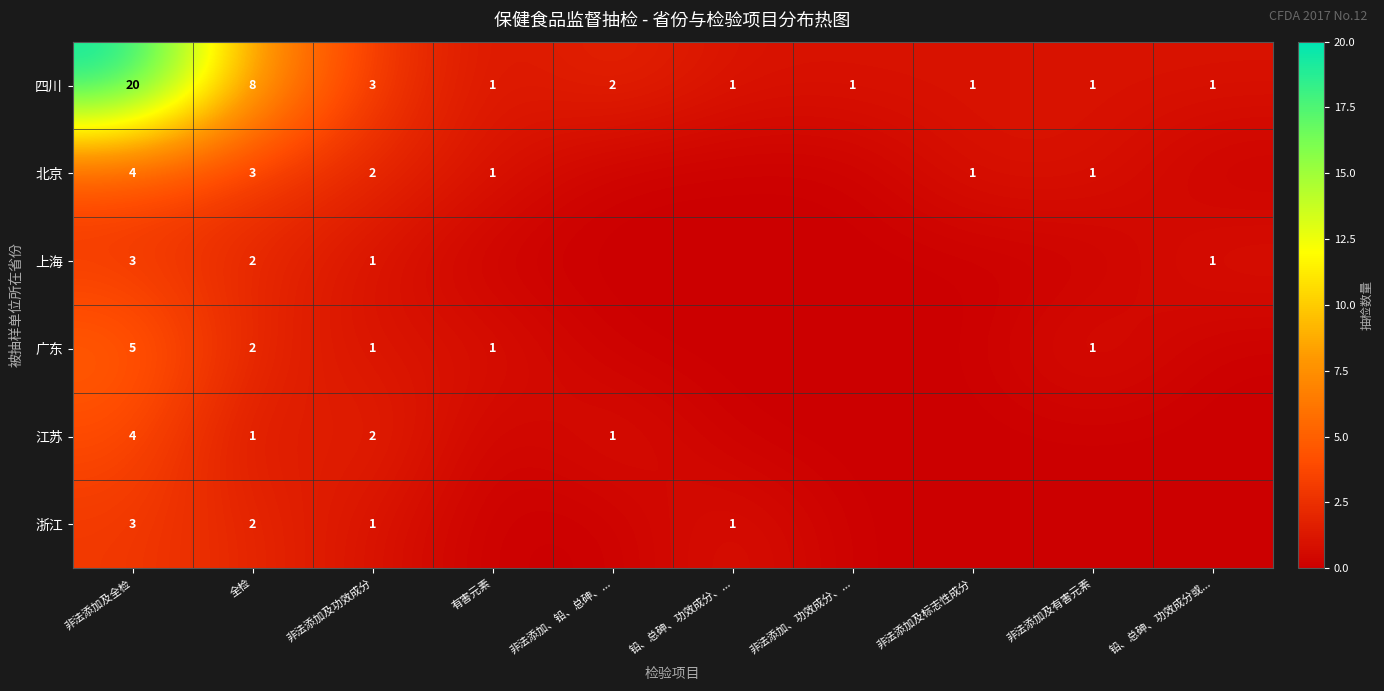

The 浙江 series shows 3 at 非法添加及全检. True or false?

True